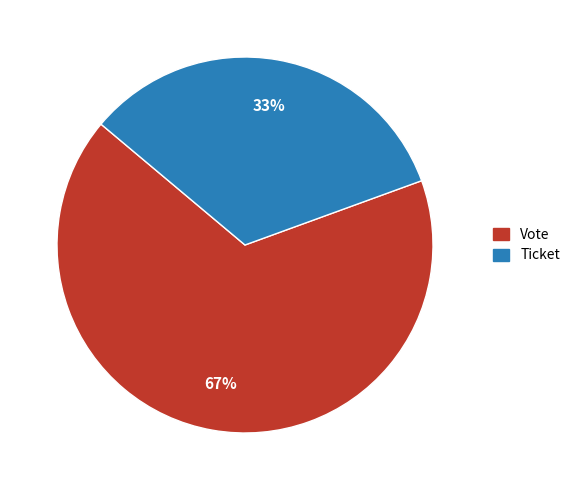

Which category accounts for the majority?

Vote